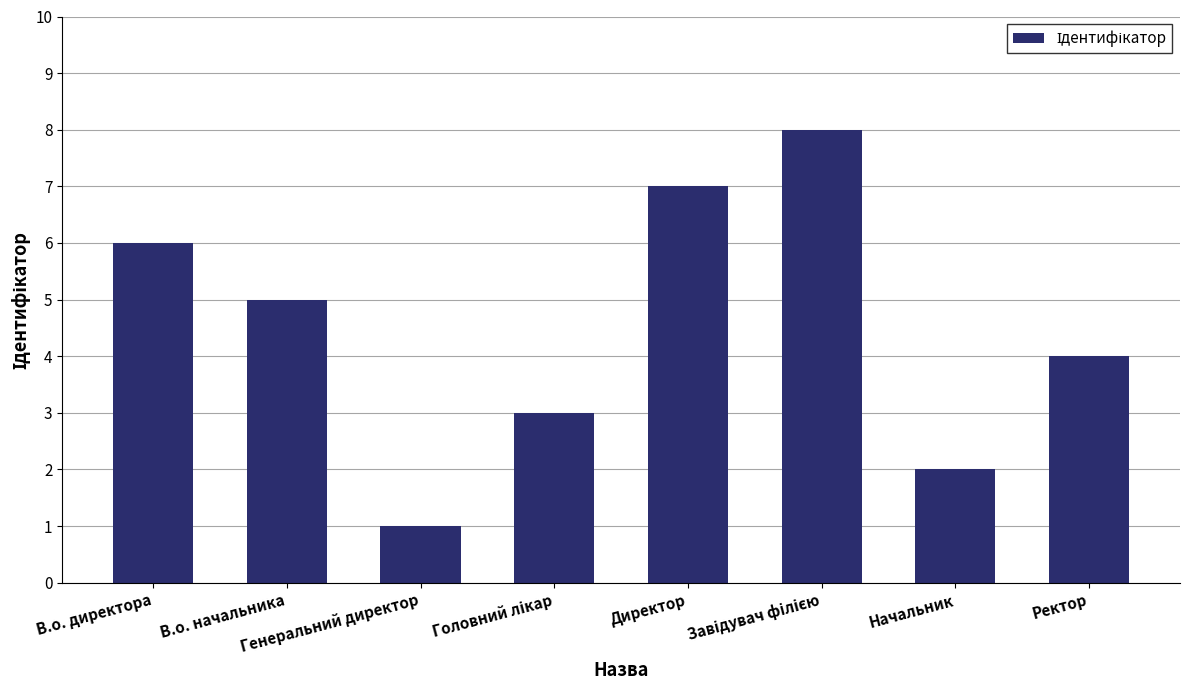

What is the sum of all values?

36